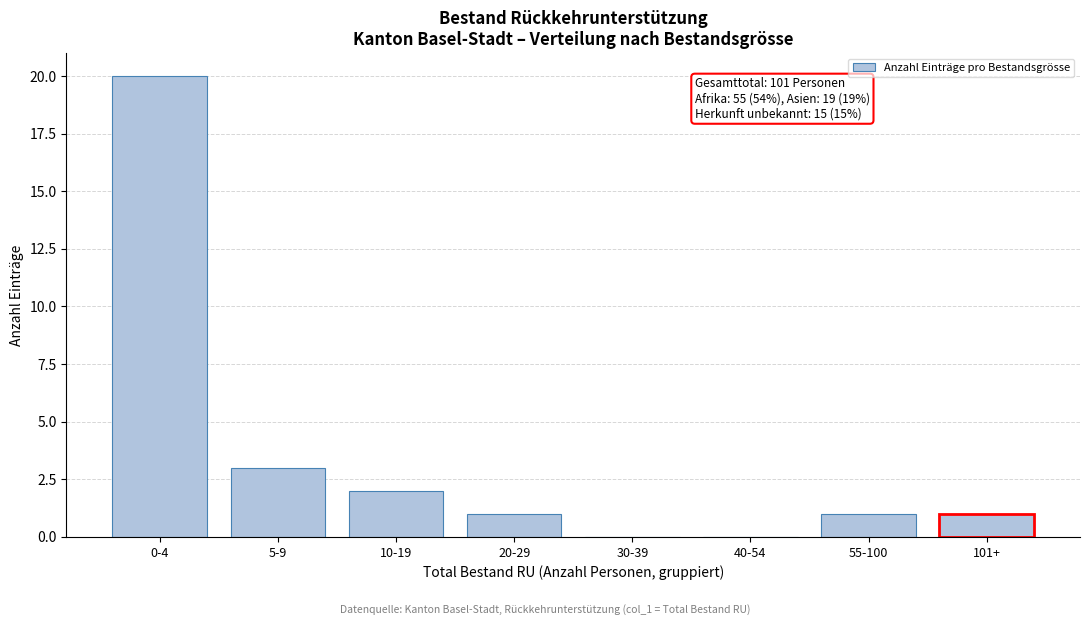

Reading left to right, transcribe all the data shown in this chart.

0-4=20	5-9=3	10-19=2	20-29=1	30-39=0	40-54=0	55-100=1	101+=1